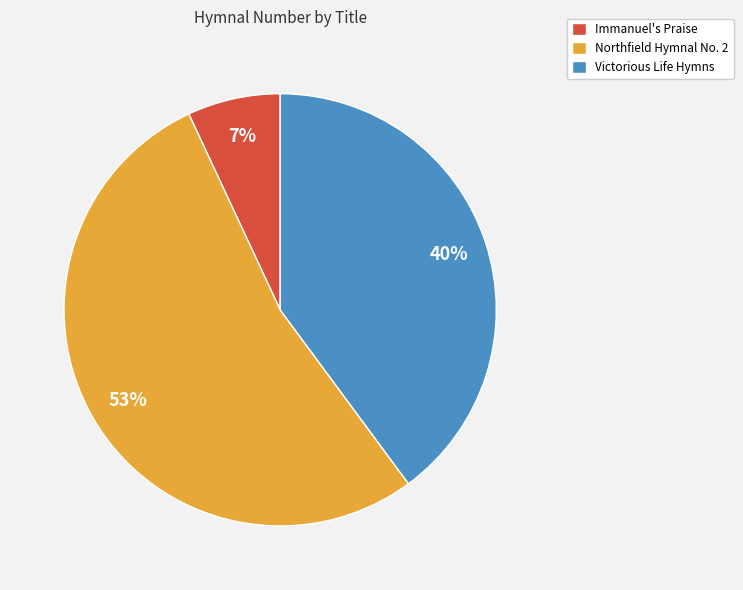

To the nearest percent, what is the difference between the largest and smallest slice percentages?

46%